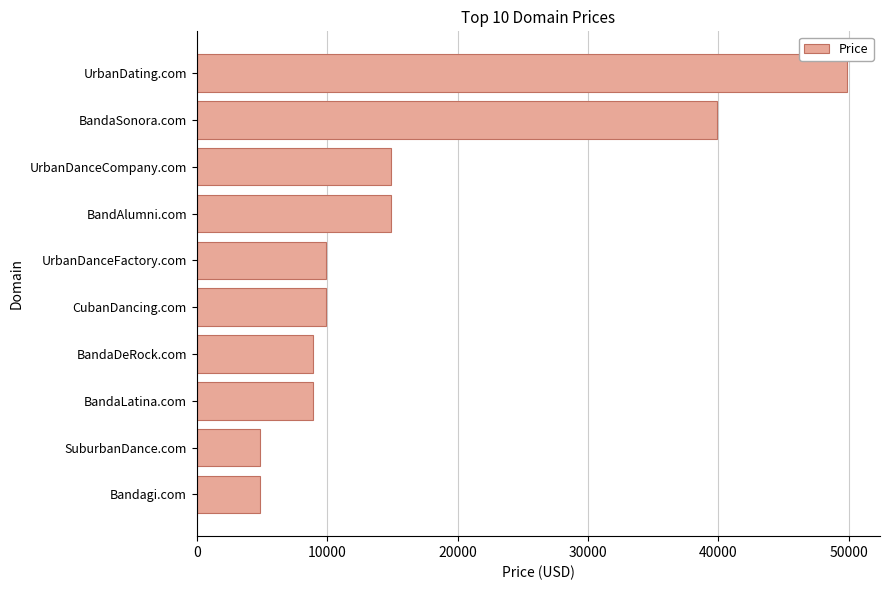

Is it true that the value at CubanDancing.com is 14758?

False